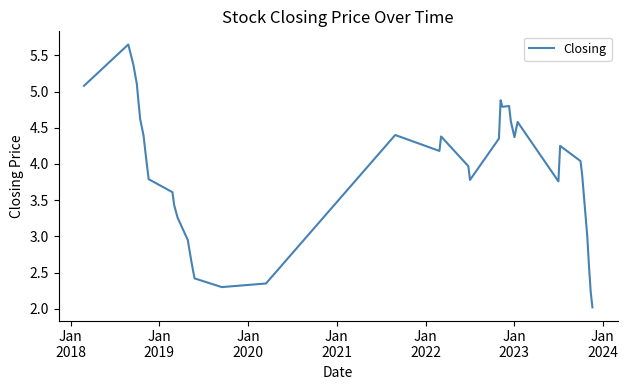

What is the minimum value shown in the chart?

2.0